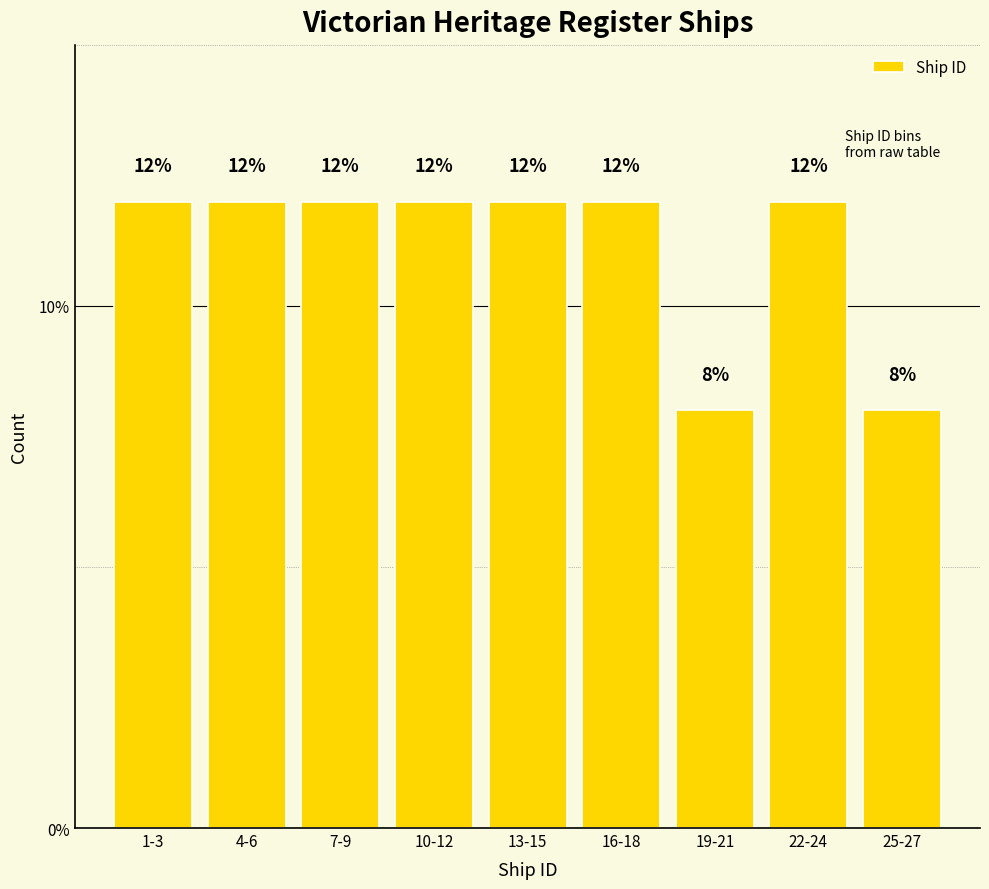

Reading right to left, extract all data points from this chart.

8	12	8	12	12	12	12	12	12